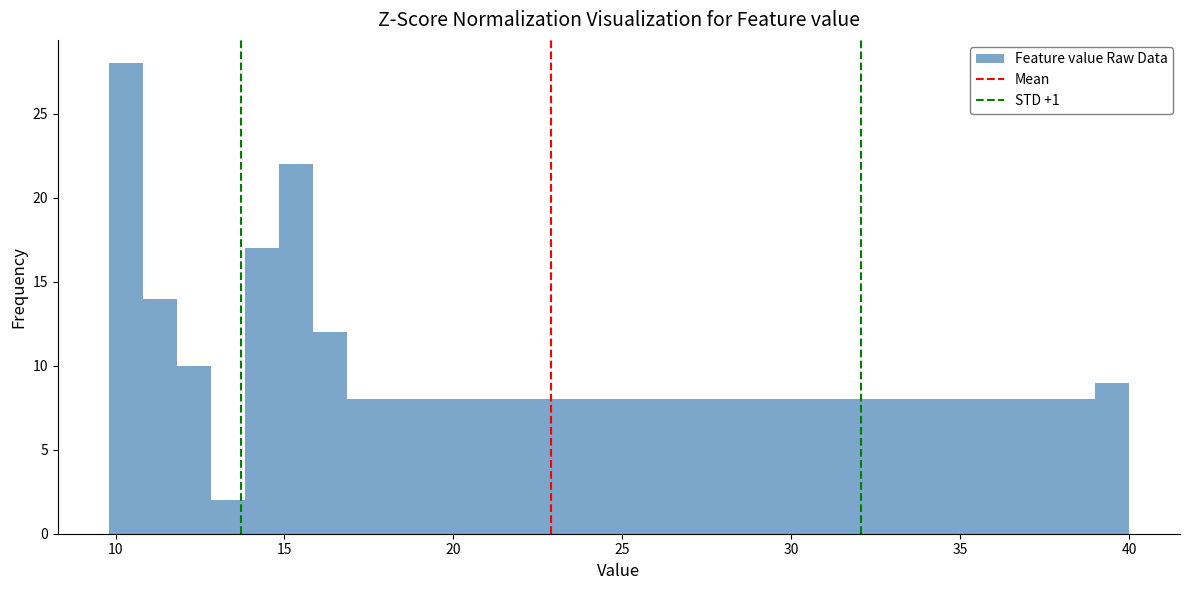

Read against the x-axis, roughly where is the centre of the tallest bar?

10.5